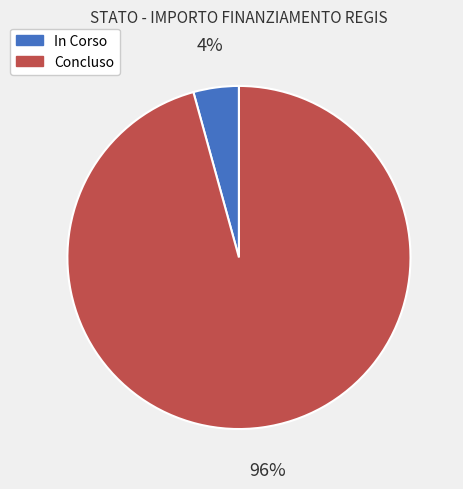

What is the largest slice in the pie chart?

Concluso